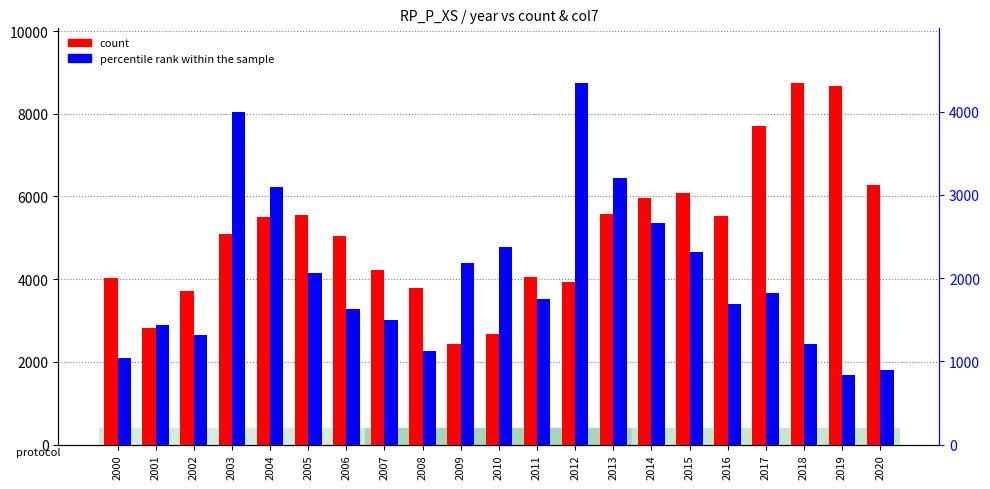

What is the value of the percentile rank within the sample bar at the 16th from the left?

2315